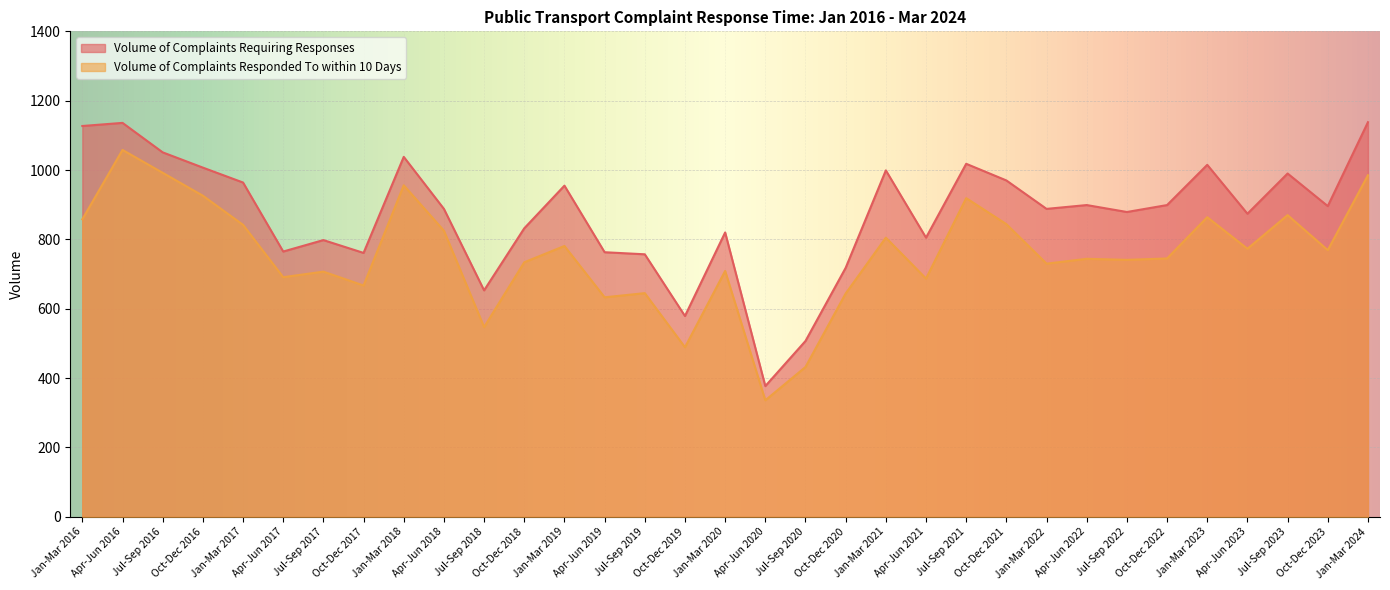

True or false: Volume of Complaints Requiring Responses and Volume of Complaints Responded To within 10 Days cross at least once.

False